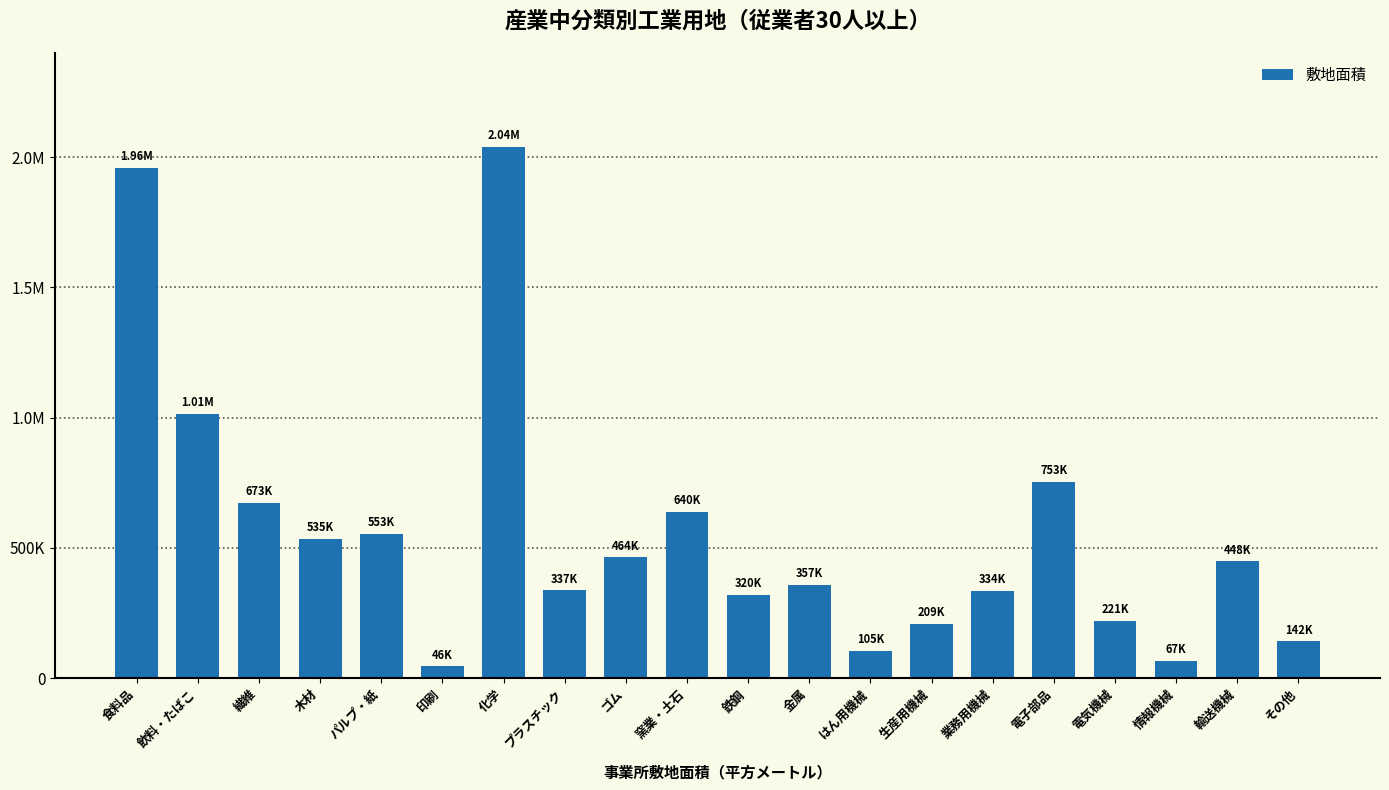

Does the chart contain stacked bars?

No